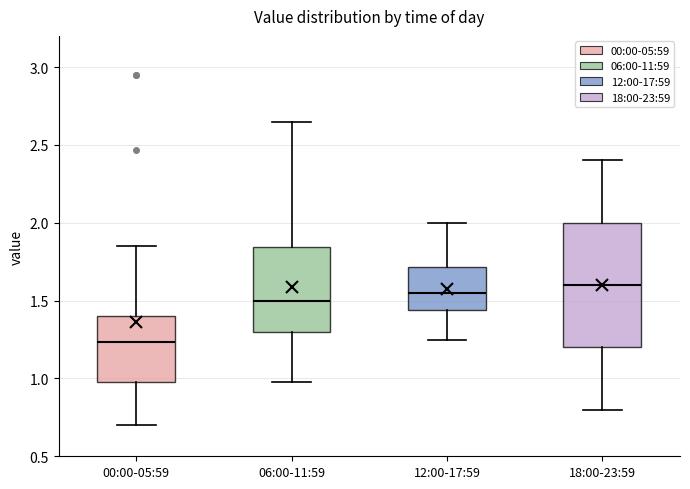

Reading left to right, transcribe this box plot: for each box, give where its median line is, the range the box spans, and where its two whiskers end, as read against the y-axis. The values are not printed on the chart, so give them approximately, as read against the axis.

00:00-05:59: median 1.25, box 1.00 to 1.40, whiskers 0.70 to 1.85
06:00-11:59: median 1.50, box 1.30 to 1.85, whiskers 1.00 to 2.65
12:00-17:59: median 1.55, box 1.45 to 1.70, whiskers 1.25 to 2.00
18:00-23:59: median 1.60, box 1.20 to 2.00, whiskers 0.80 to 2.40